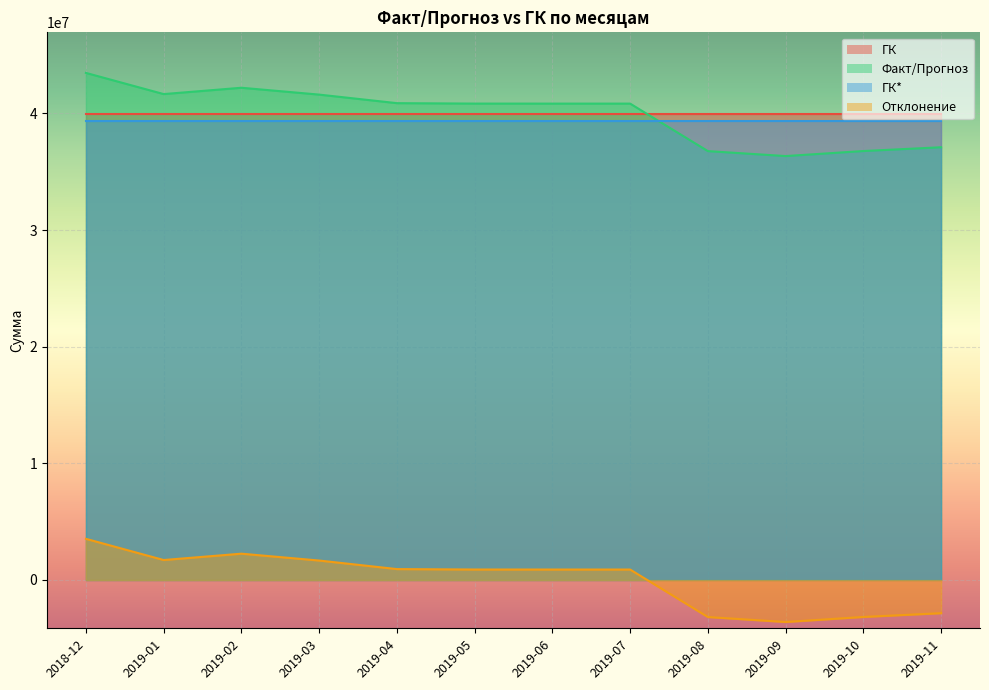

Rank the series by their maximum value, from lowest to highest.

Отклонение, ГК*, ГК, Факт/Прогноз